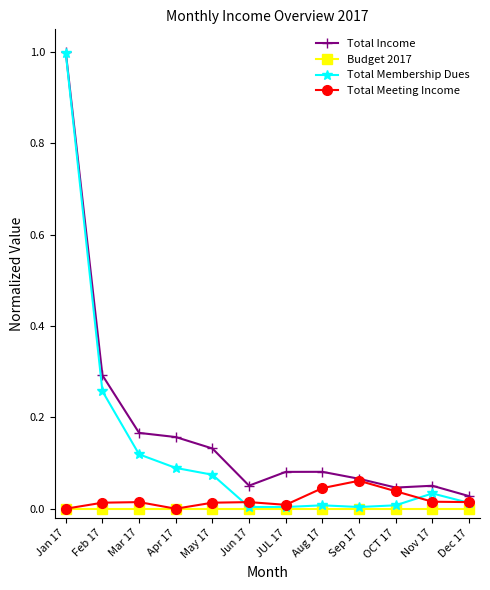

What is the label of the 3rd point from the right?

OCT 17